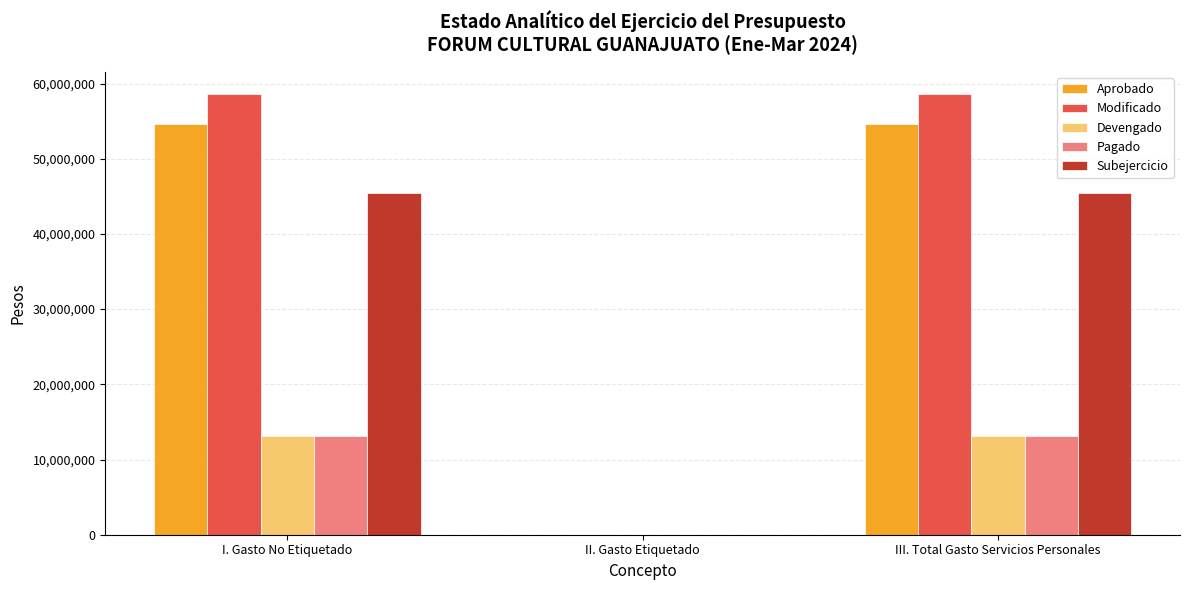

Is the value of Modificado at III. Total Gasto Servicios Personales greater than the value of Subejercicio at II. Gasto Etiquetado?

Yes